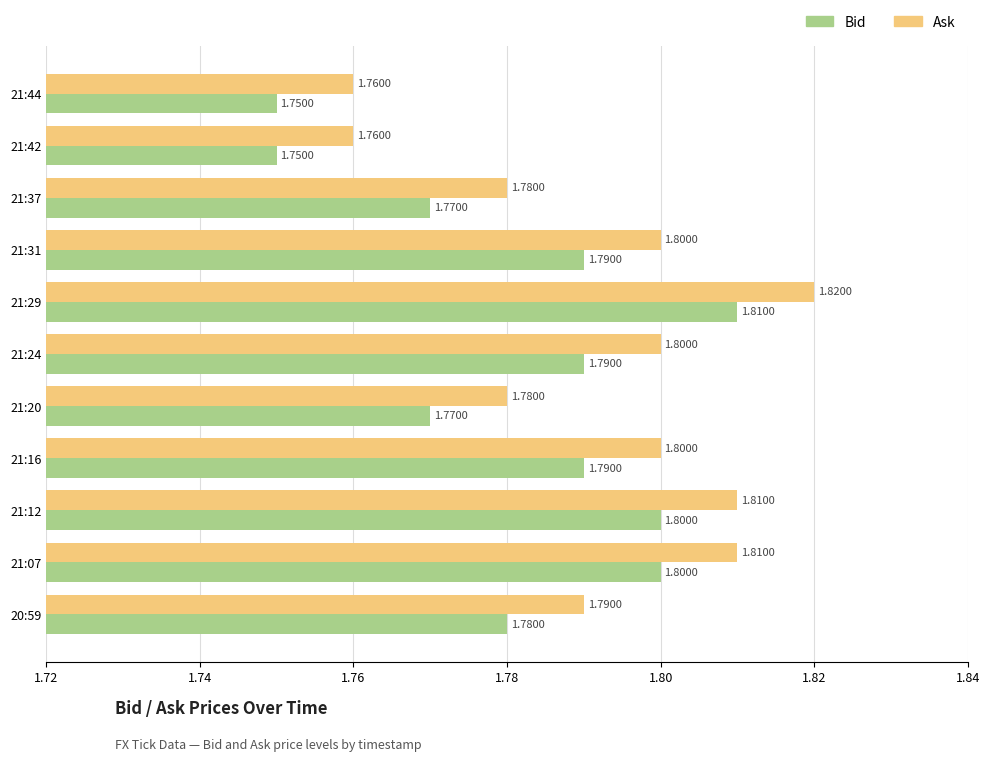

What is the sum of the Bid values at 21:37 and 21:12?

3.6